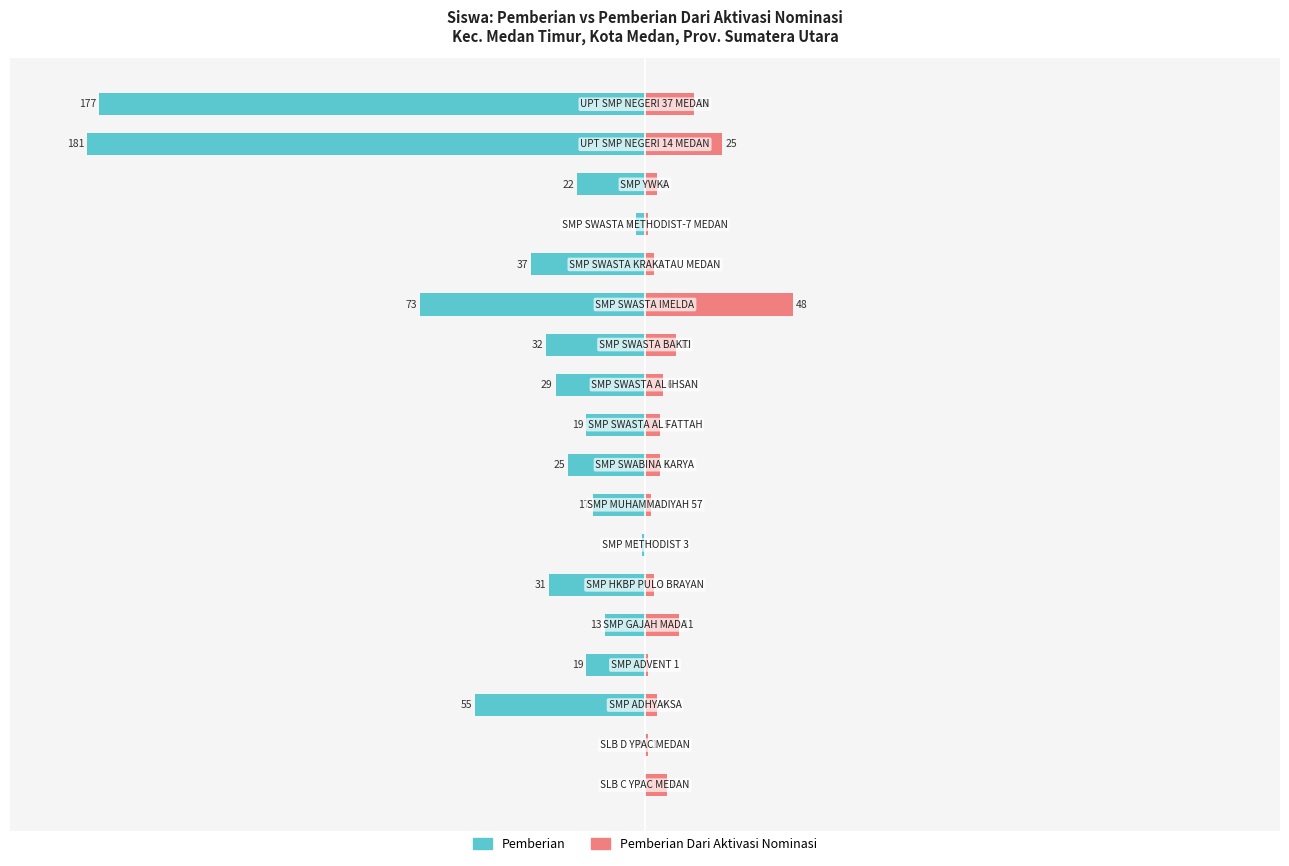

How many data points does each series have?

18